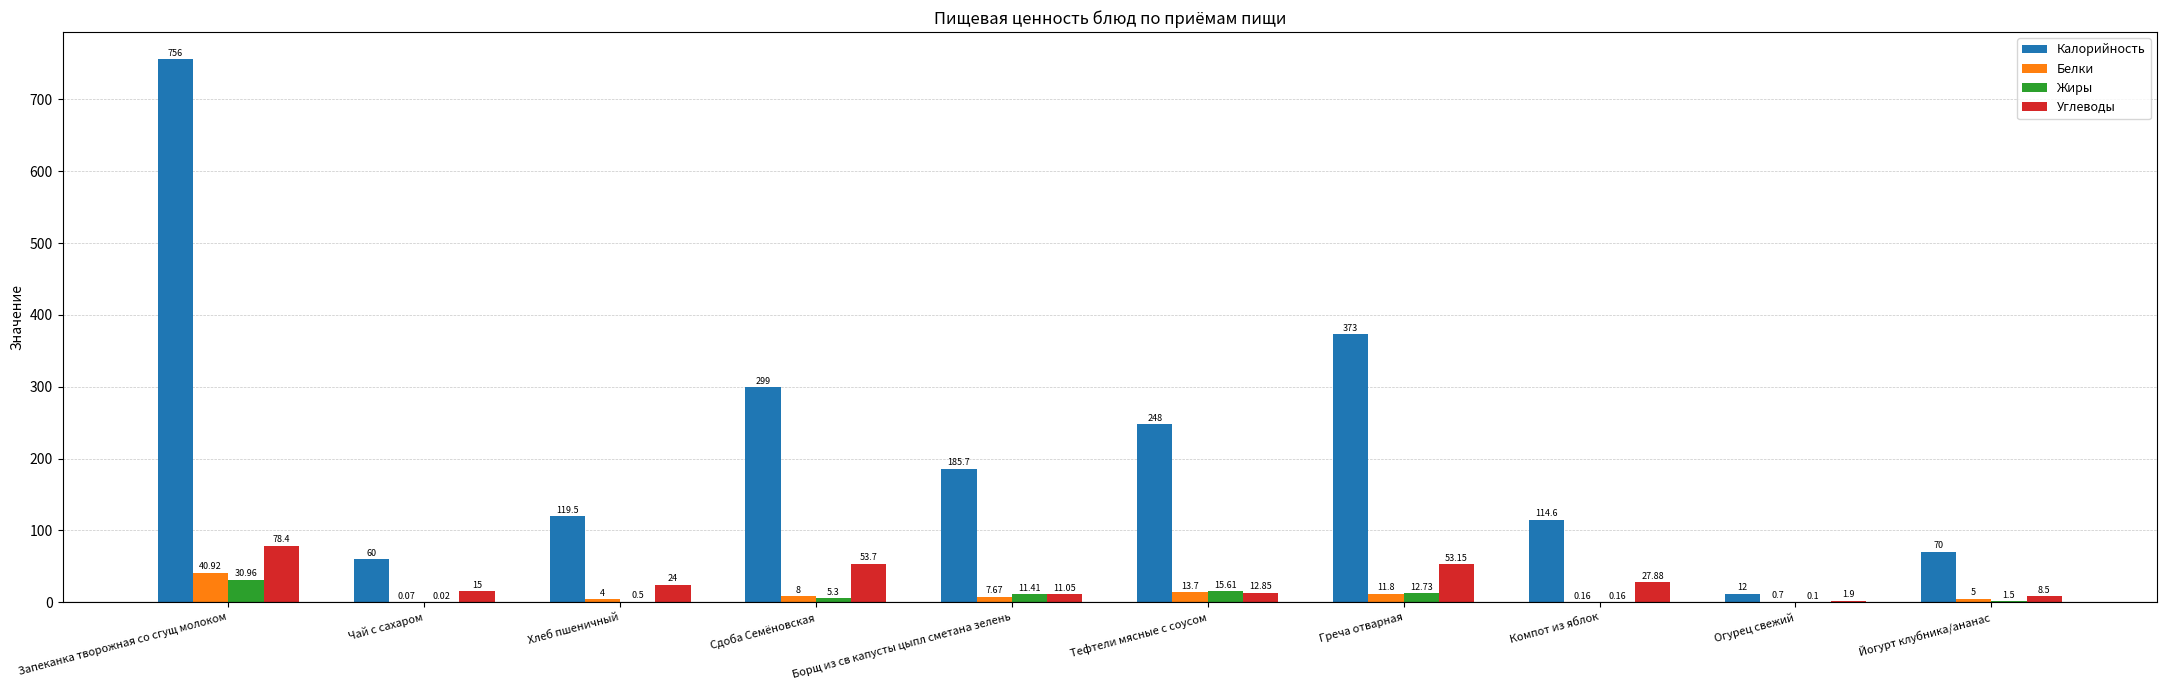

What is the sum of all Углеводы values?

286.4